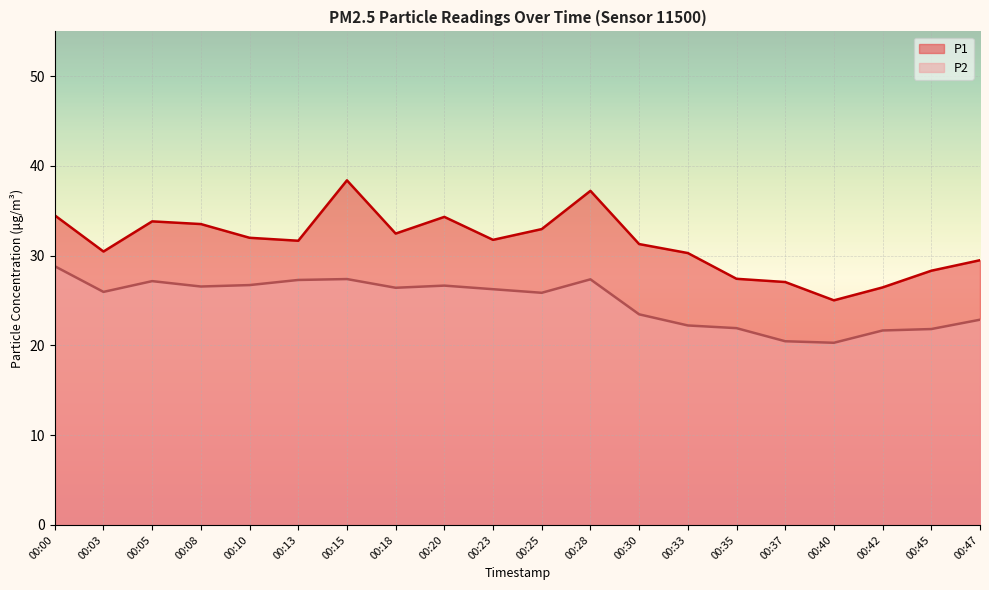

Where is the first local minimum for P1?

00:03